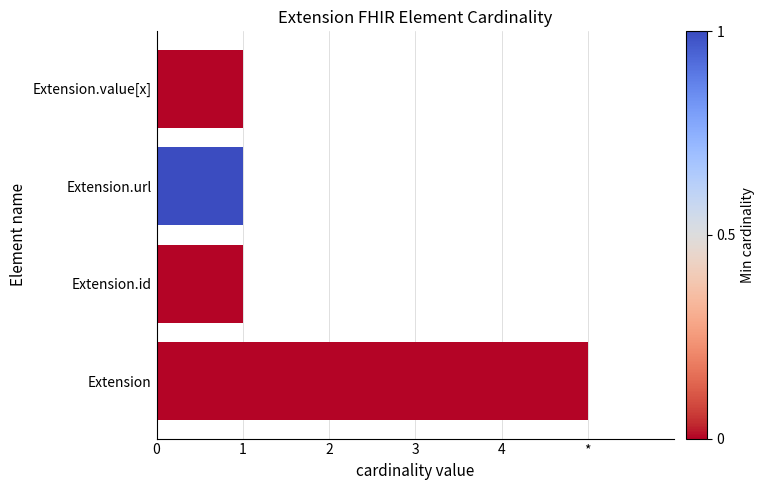

List the labels in order of value, largest first.

Extension, Extension.id, Extension.url, Extension.value[x]